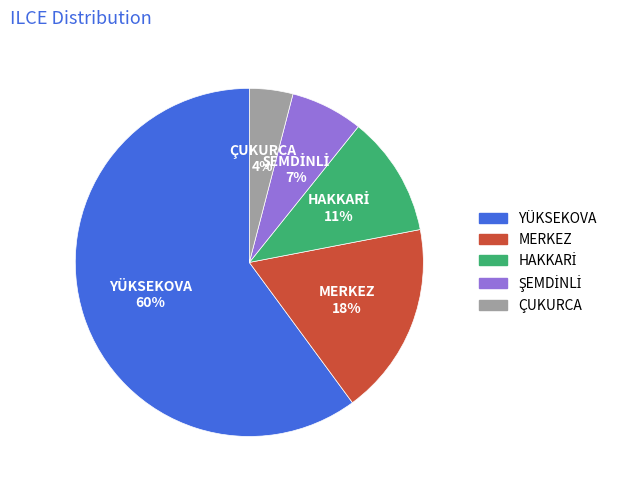

Which category has the smallest portion of the pie?

ÇUKURCA